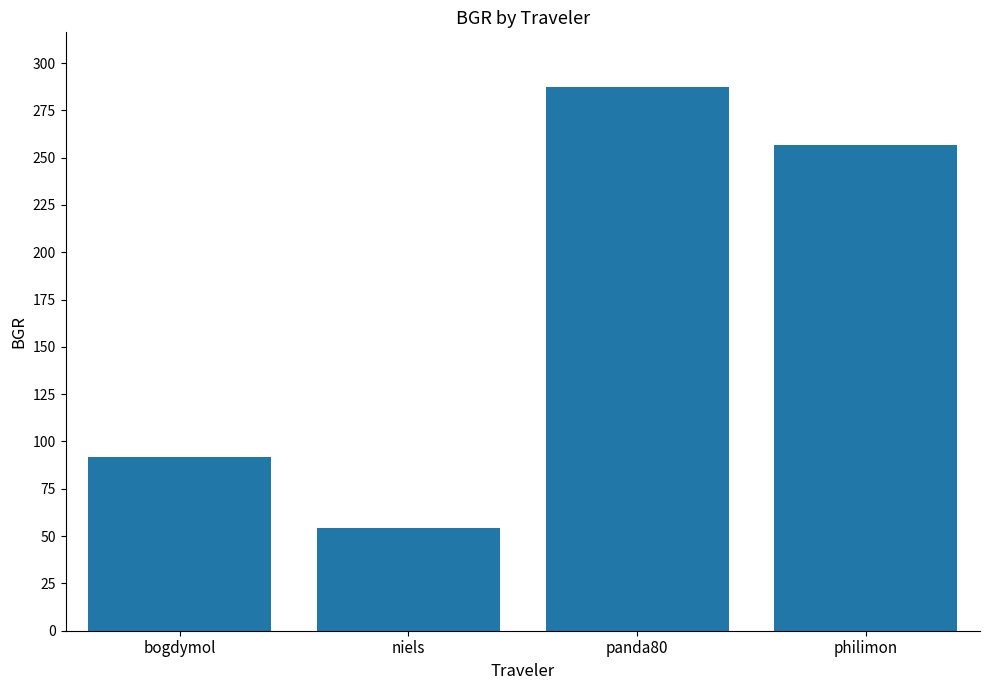

Rank the categories by value from lowest to highest.

niels, bogdymol, philimon, panda80